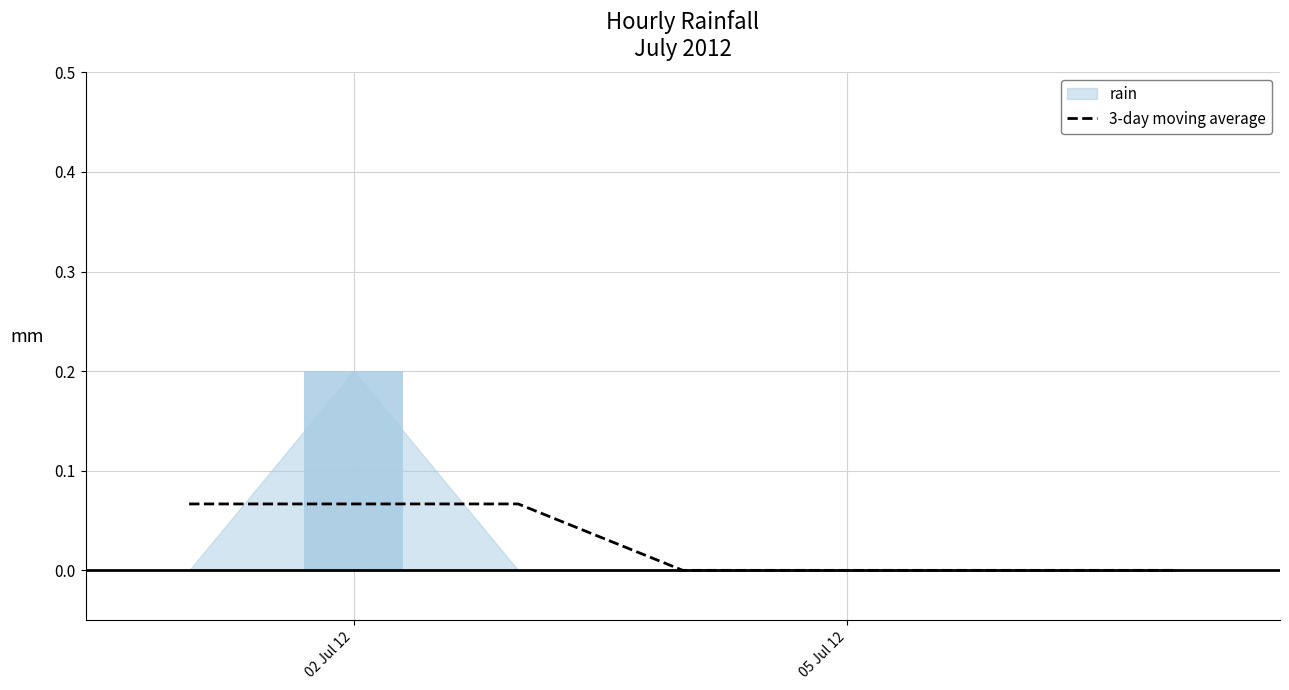

Are the bars horizontal?

No